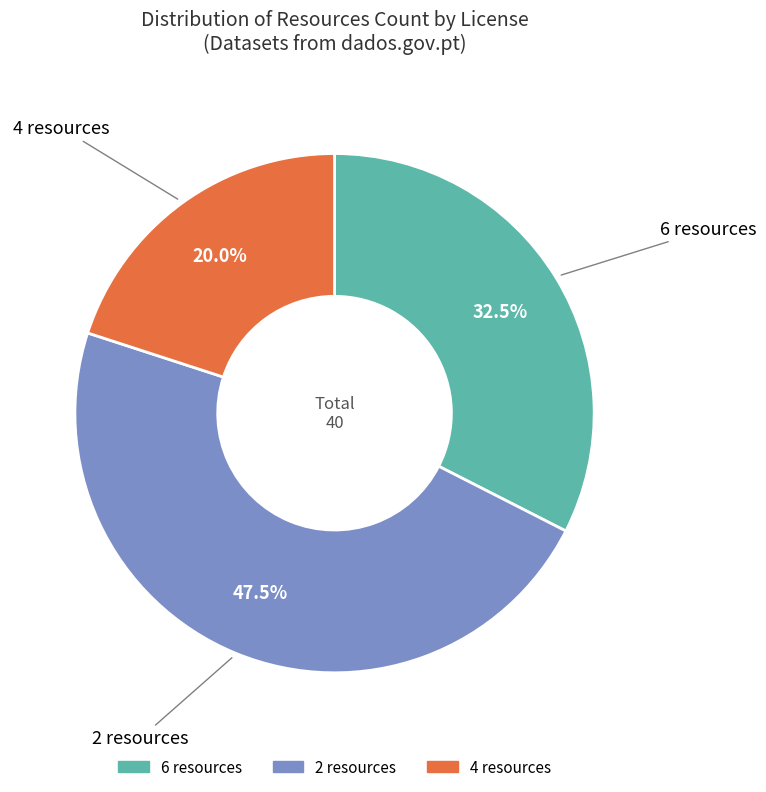

Is there any slice that represents more than half of the pie?

No